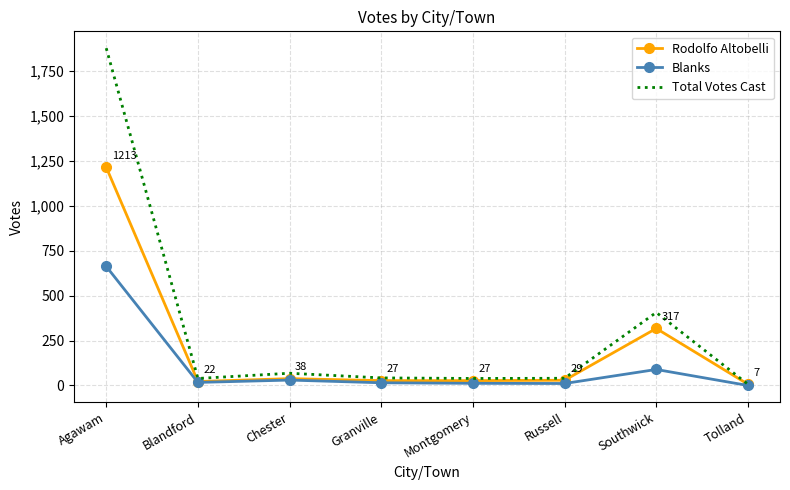

List the series in order of their overall mean, highest first.

Total Votes Cast, Rodolfo Altobelli, Blanks